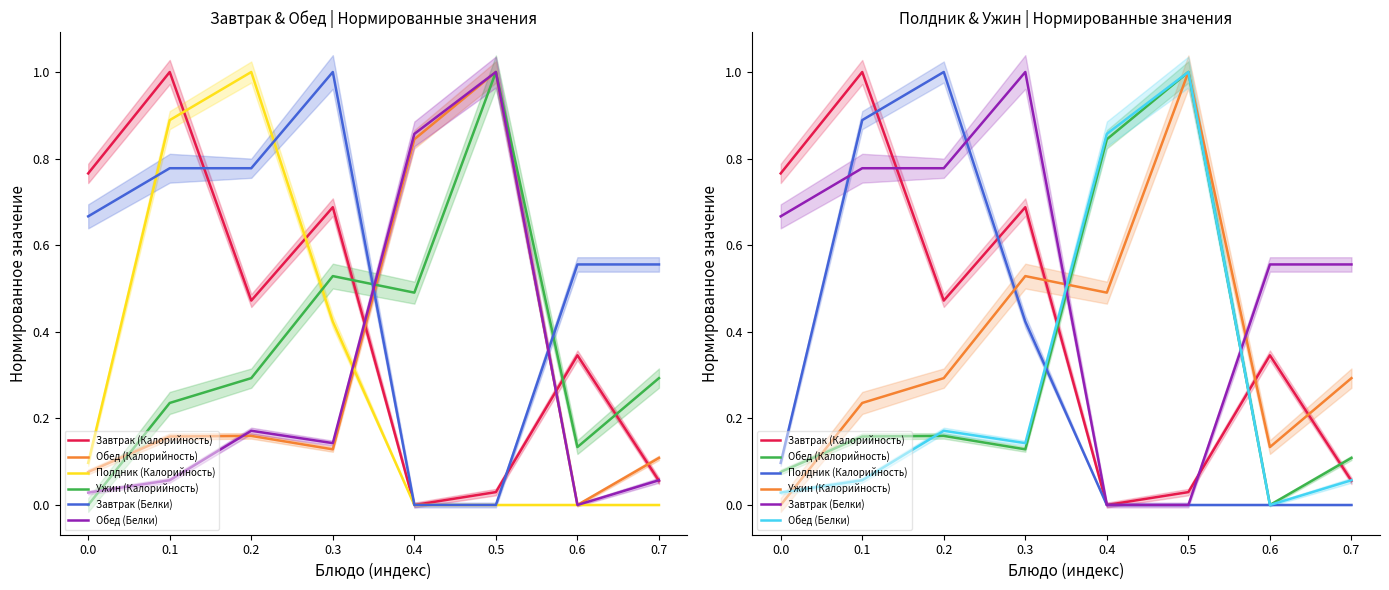

How many categories are shown in the chart?

8